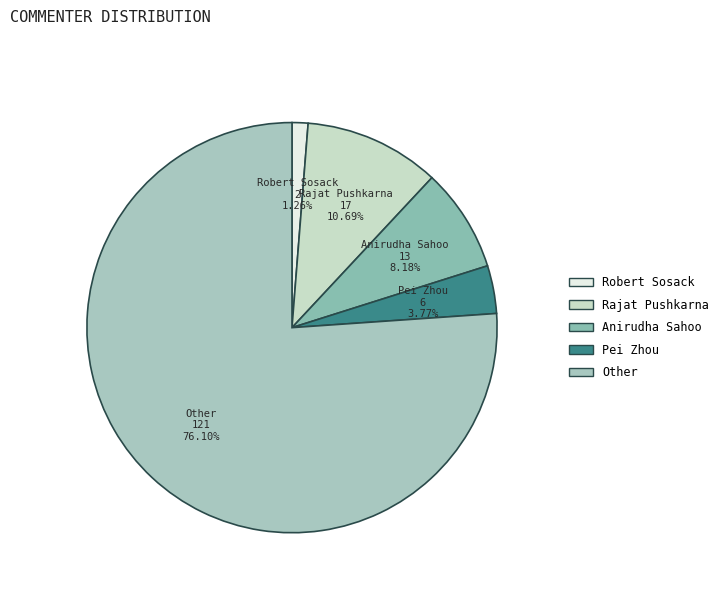

What portion of the pie excludes Rajat Pushkarna?

89.3%